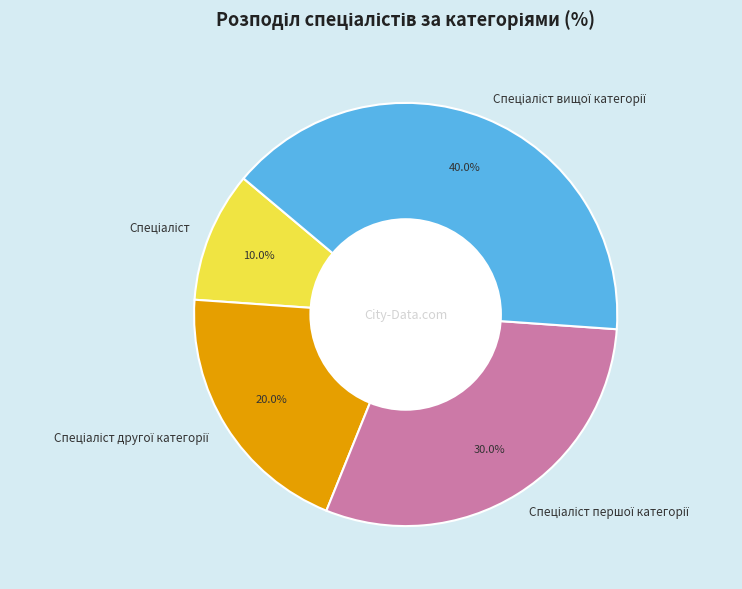

Is there a majority slice in this chart?

No